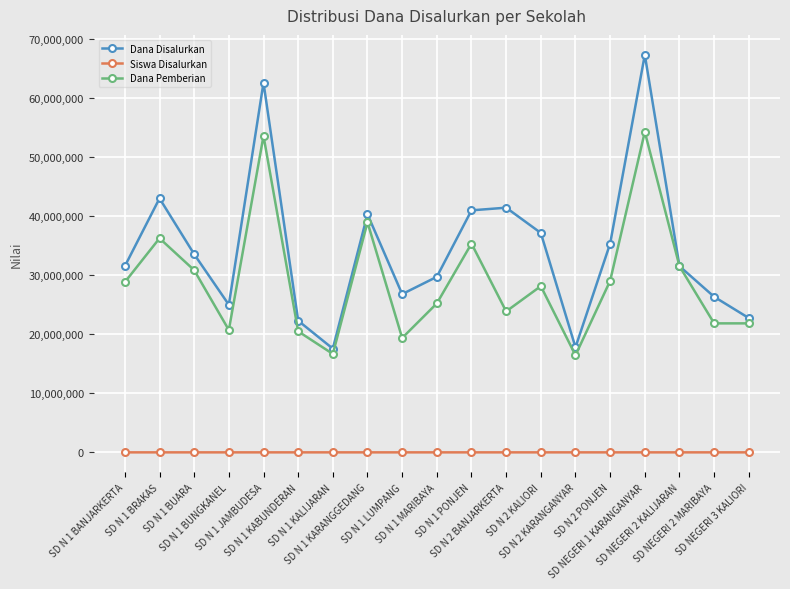

What is the greatest value displayed?

67275000